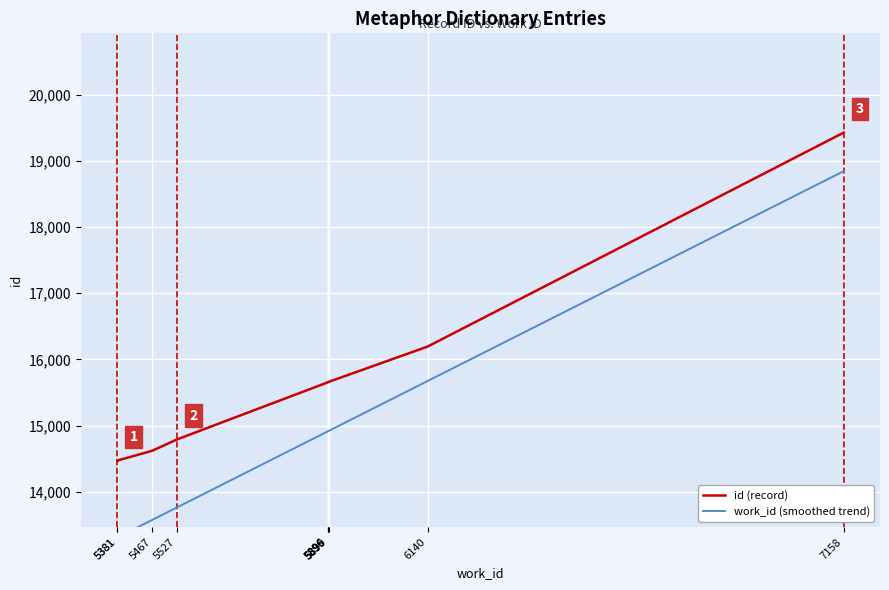

Is the value of id (record) at 6140 greater than the value of work_id (smoothed trend) at 5899?

Yes